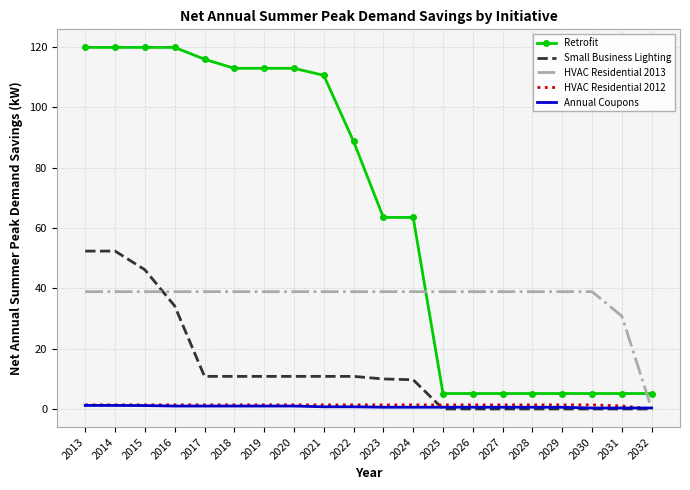

What is the difference between the highest and lowest values at 2023?

62.9